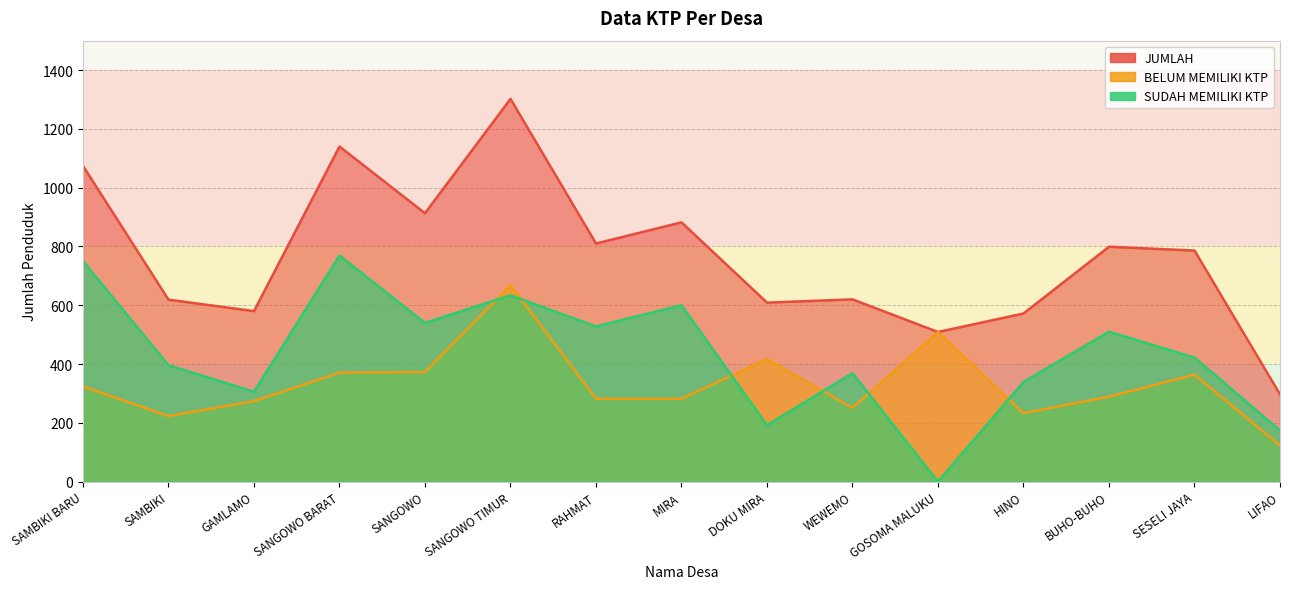

What is the sum of all JUMLAH values?

11512